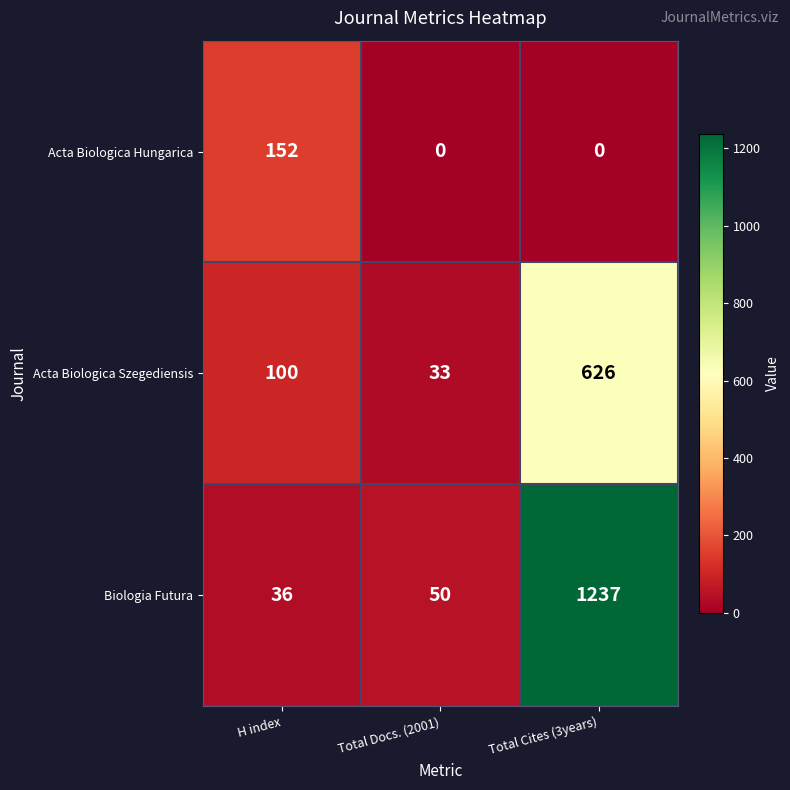

Between H index and Total Cites (3years), which series saw the biggest shift?

Biologia Futura